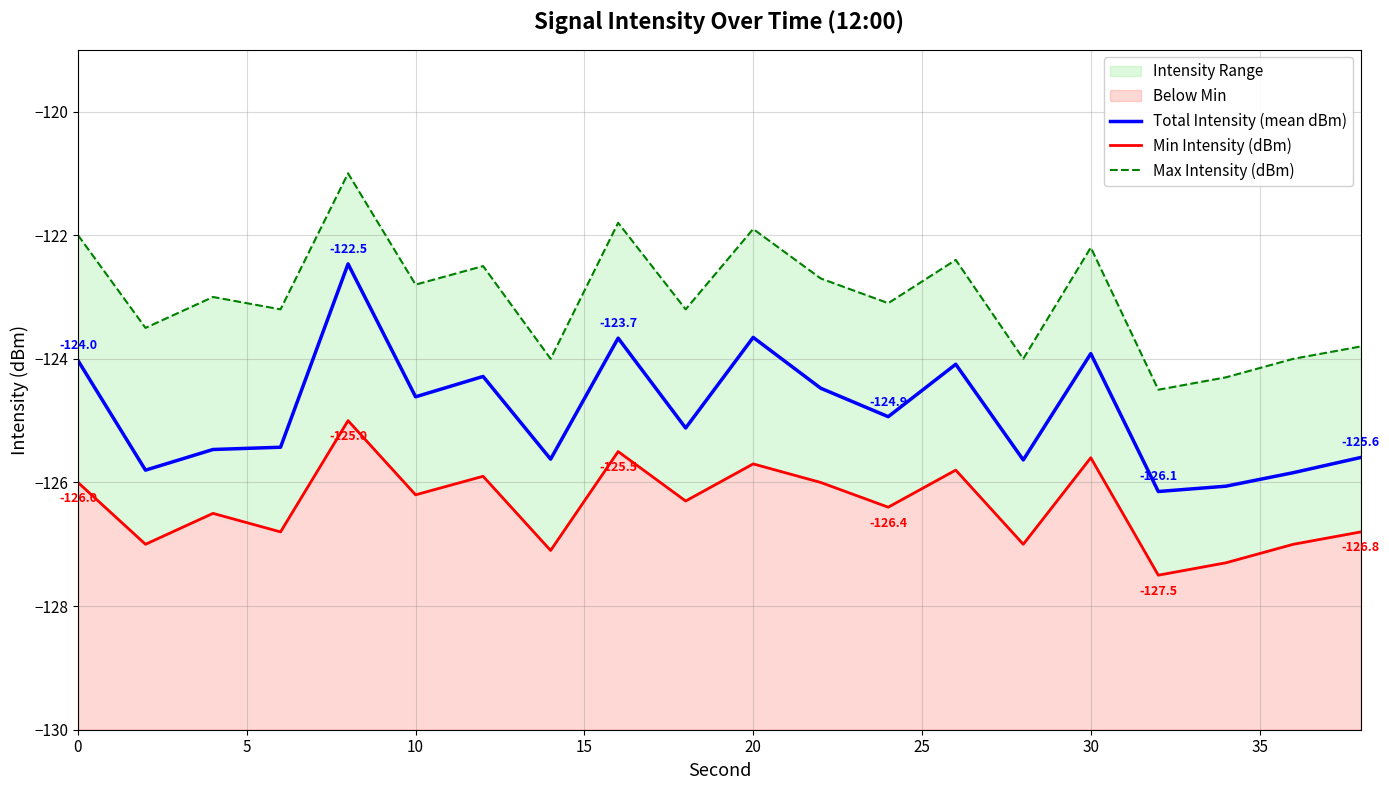

How many distinct data groups are displayed?

3